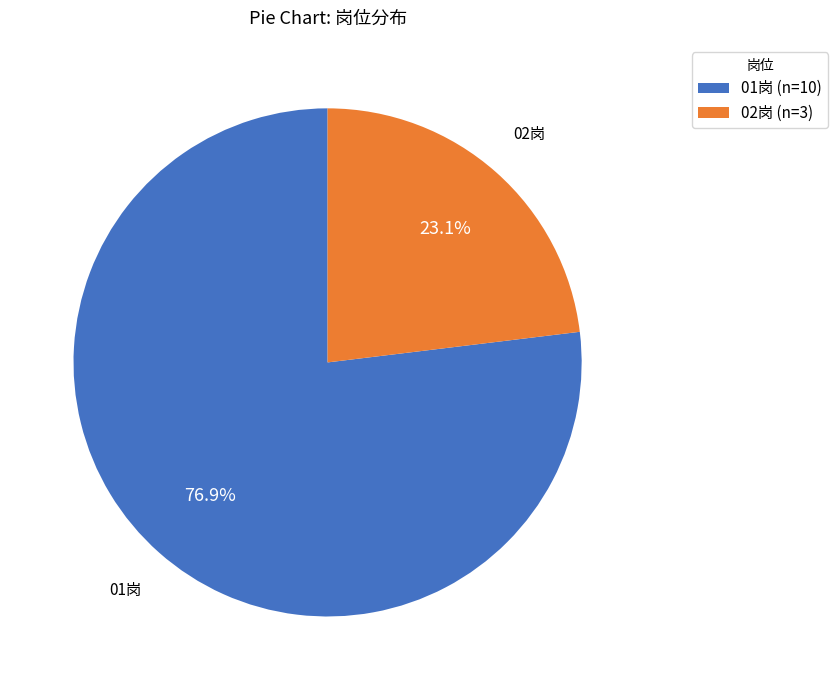

How much of the chart is everything except 02岗?

76.9%